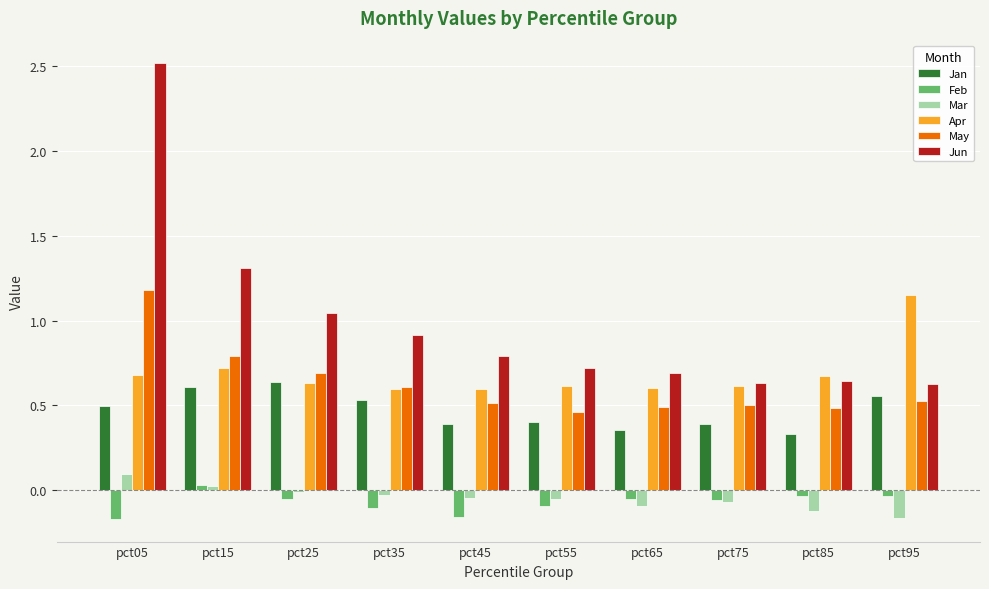

Count the May values in the range 0 to 1.

9